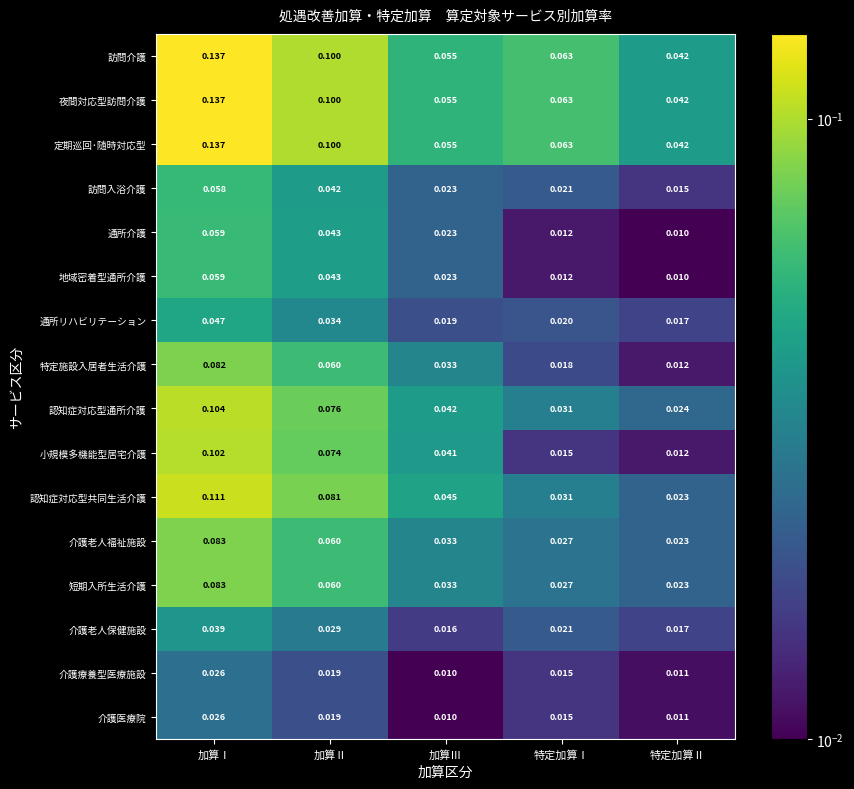

Which category has the lowest value in the 認知症対応型共同生活介護 series?

特定加算Ⅱ